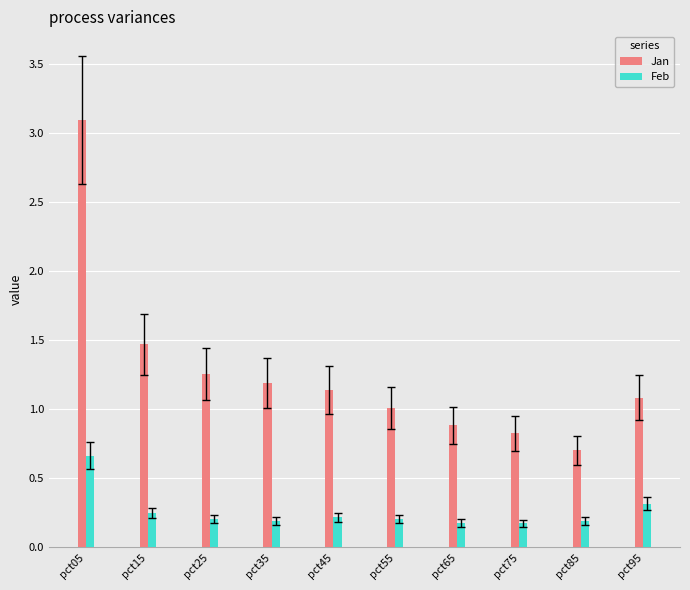

What is the difference between the second highest and minimum values in the Jan series?

0.8